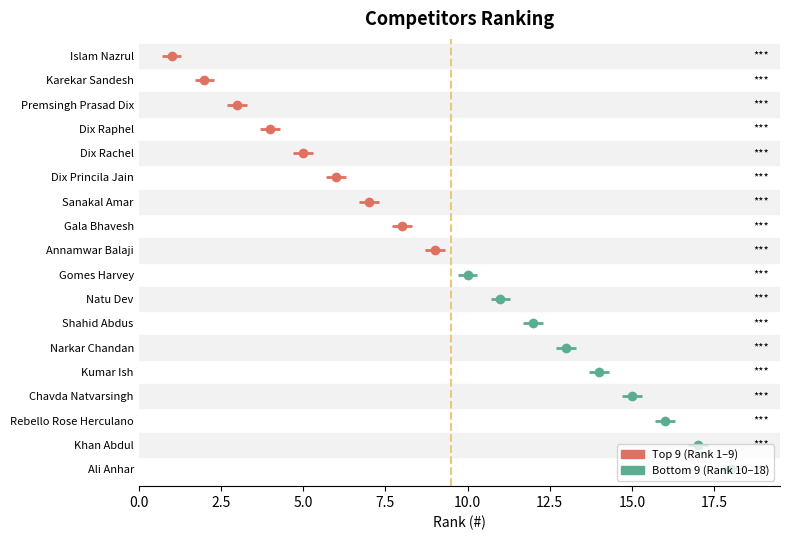

List the labels in order of value, smallest first.

Islam Nazrul, Karekar Sandesh, Premsingh Prasad Dix, Dix Raphel, Dix Rachel, Dix Princila Jain, Sanakal Amar, Gala Bhavesh, Annamwar Balaji, Gomes Harvey, Natu Dev, Shahid Abdus, Narkar Chandan, Kumar Ish, Chavda Natvarsingh, Rebello Rose Herculano, Khan Abdul, Ali Anhar